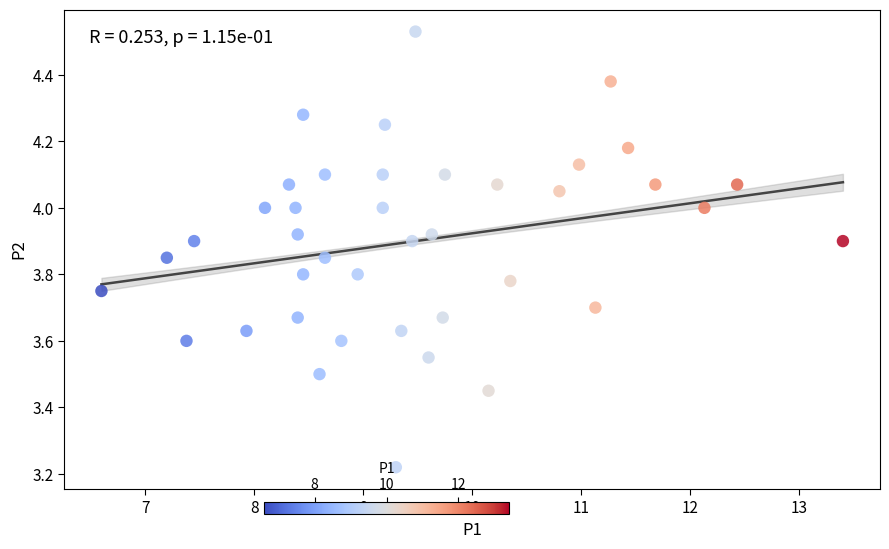

What is the range of Y values (max minus min)?

1.3